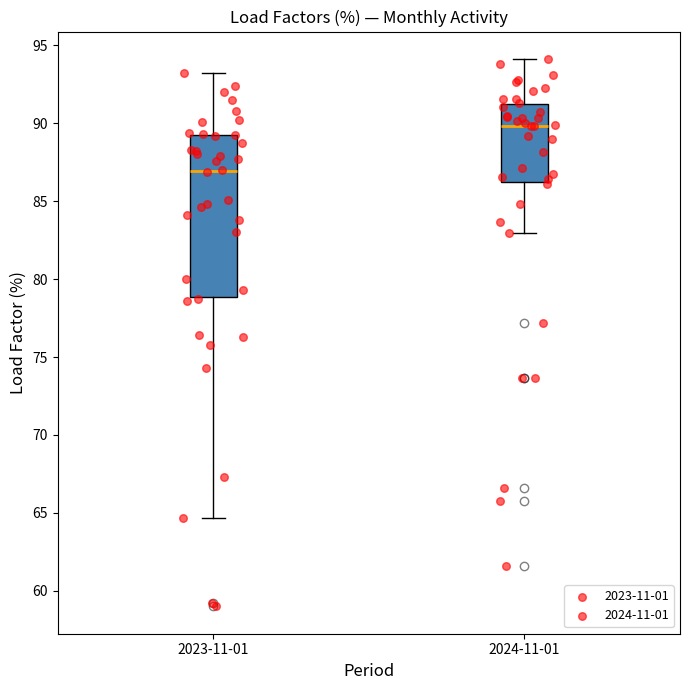

Reading left to right, transcribe this box plot: for each box, give where its median line is, the range the box spans, and where its two whiskers end, as read against the y-axis. The values are not printed on the chart, so give them approximately, as read against the axis.

2023-11-01: median 87.0, box 79.0 to 89.5, whiskers 64.5 to 93.0
2024-11-01: median 90.0, box 86.0 to 91.0, whiskers 83.0 to 94.0